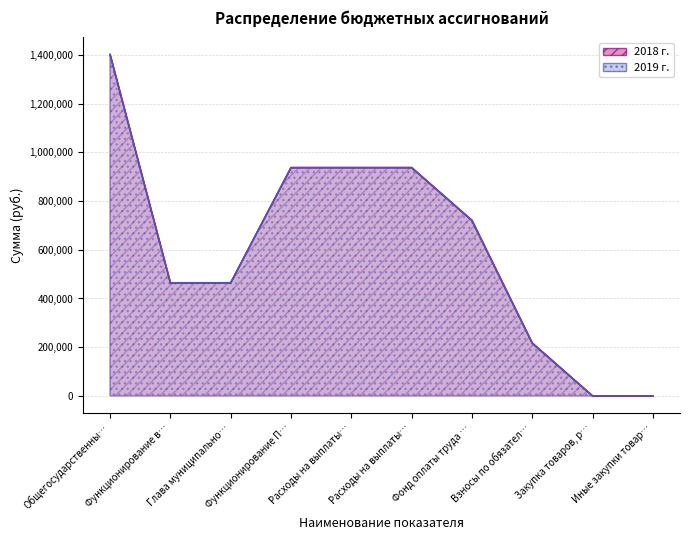

Does the chart have visible grid lines?

Yes